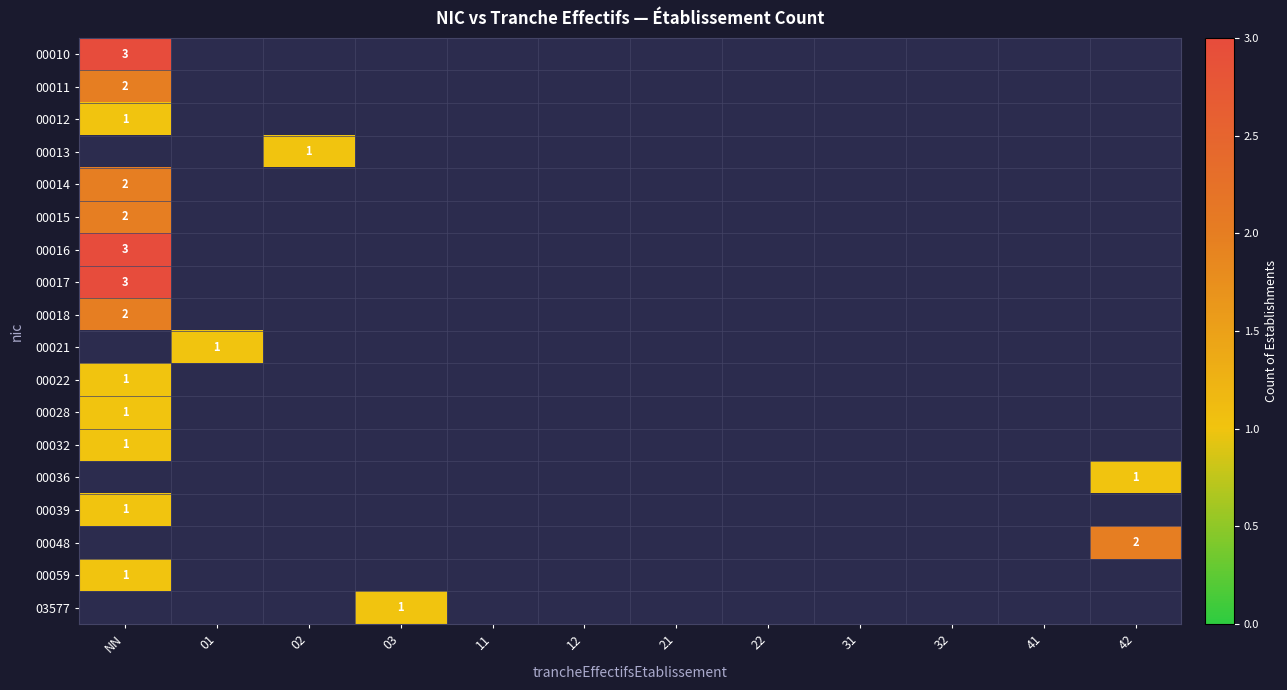

Which series has the largest range (max minus min)?

00010